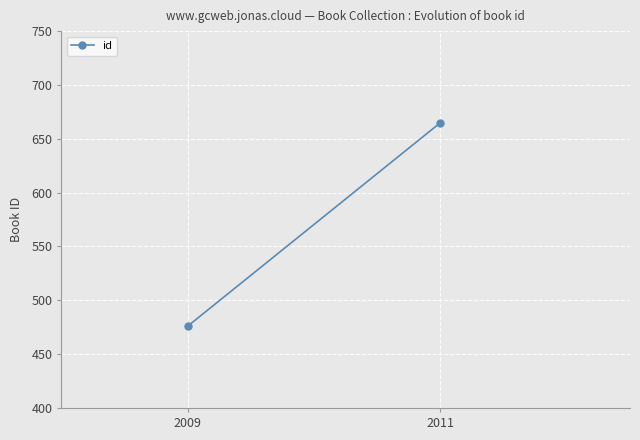

Reading left to right, extract all data points from this chart.

476	665